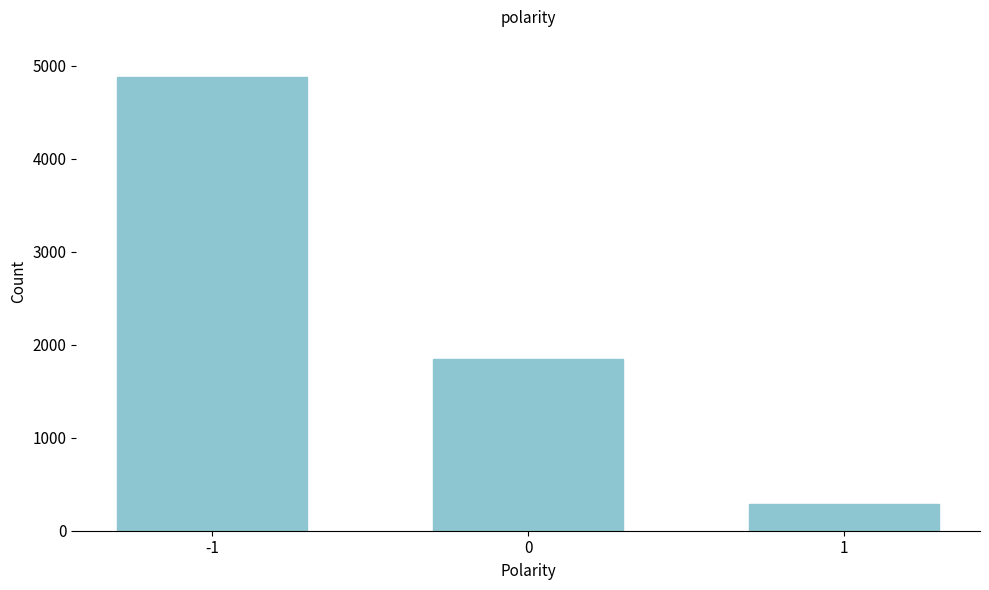

Reading right to left, list all the values displayed in this chart.

287	1843	4884